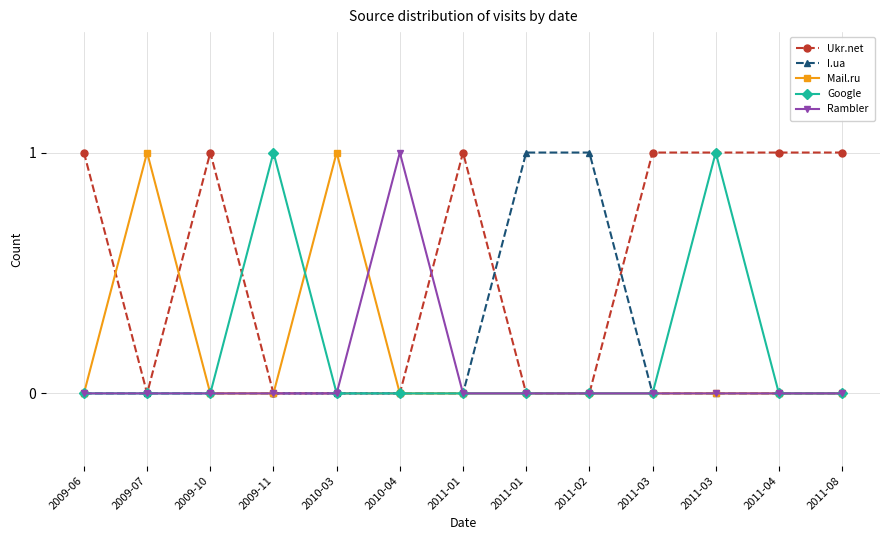

Which series has the largest total across all categories?

Ukr.net